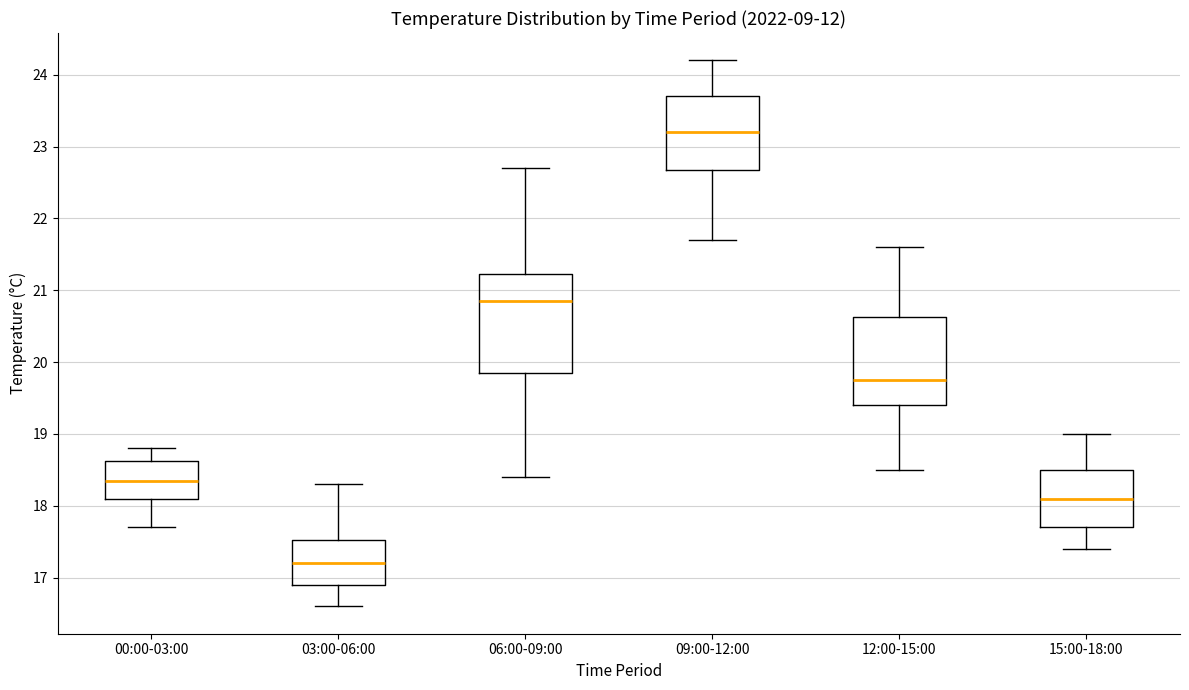

Which box is the tallest, from its lower edge to its upper edge?

06:00-09:00